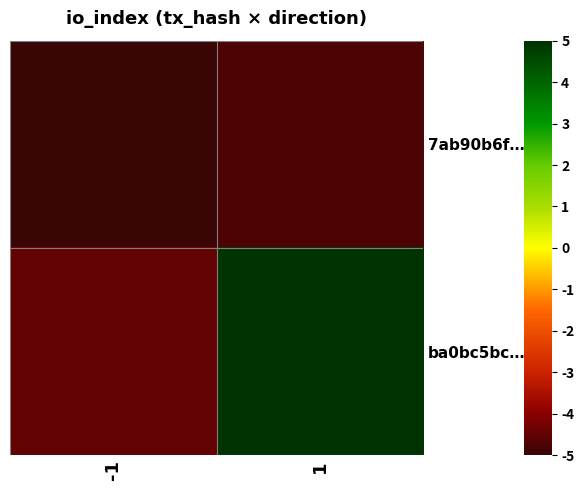

Reading right to left, list all the values displayed in this chart.

7ab90b6f…: 1=-4.7	-1=-5.0
ba0bc5bc…: 1=5.0	-1=-4.5